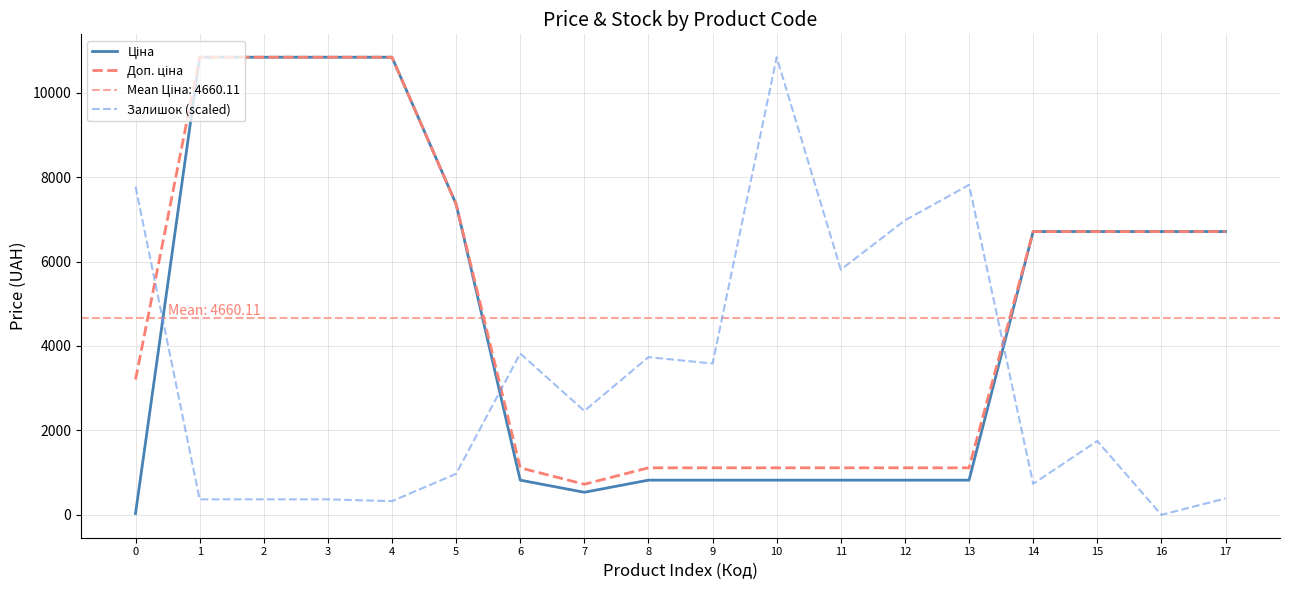

Which series has the largest total across all categories?

Доп. ціна